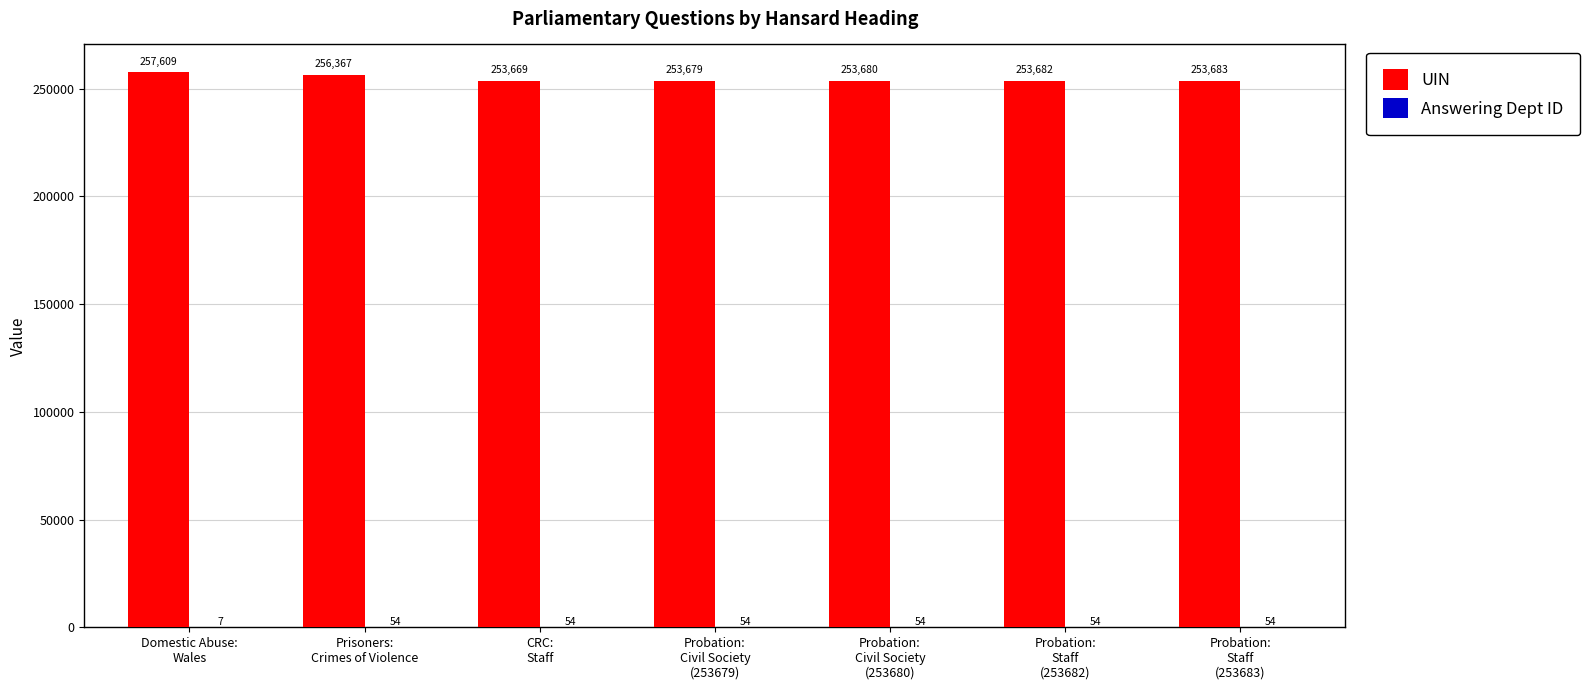

True or false: UIN has a value of 253683 at Probation:
Staff
(253683).

True